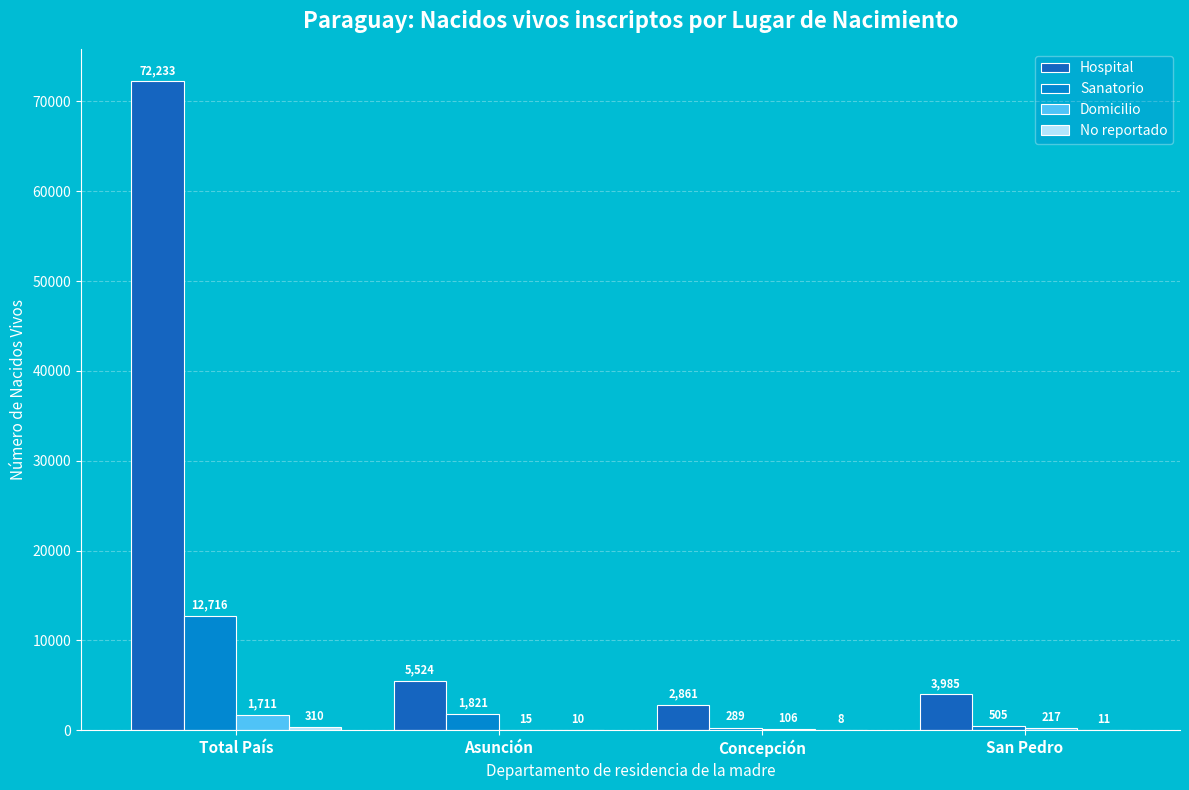

What is the total value across all series at Asunción?

7370